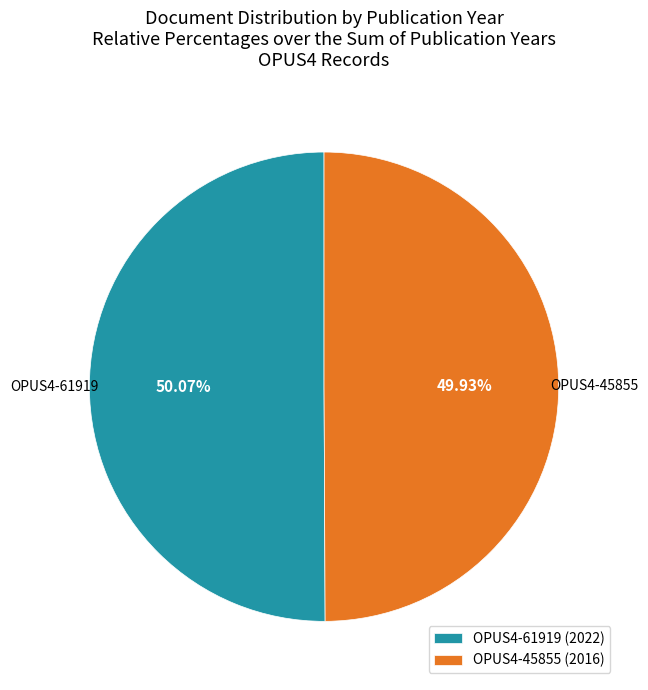

Count the number of slices in the pie.

2